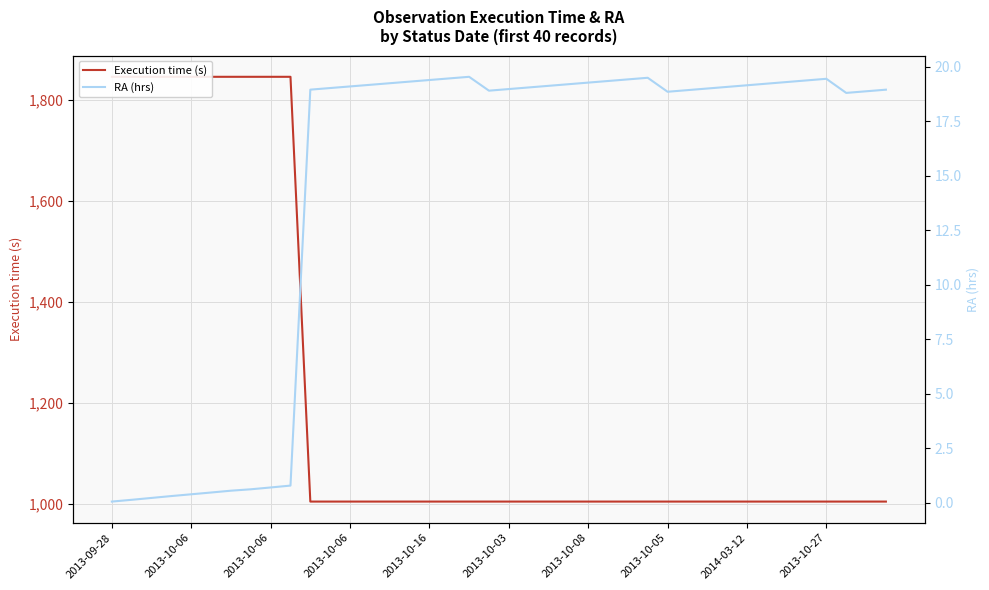

Reading left to right, extract all data points from this chart.

Execution time (s): 1845.0	1845.0	1845.0	1845.0	1845.0	1845.0	1845.0	1845.0	1845.0	1845.0	1005.0	1005.0	1005.0	1005.0	1005.0	1005.0	1005.0	1005.0	1005.0	1005.0	1005.0	1005.0	1005.0	1005.0	1005.0	1005.0	1005.0	1005.0	1005.0	1005.0	1005.0	1005.0	1005.0	1005.0	1005.0	1005.0	1005.0	1005.0	1005.0	1005.0
RA (hrs): 0.0	0.1	0.2	0.3	0.4	0.5	0.5	0.6	0.7	0.8	18.9	19.0	19.1	19.2	19.2	19.3	19.4	19.5	19.5	18.9	19.0	19.0	19.1	19.2	19.3	19.3	19.4	19.5	18.9	18.9	19.0	19.1	19.1	19.2	19.3	19.4	19.4	18.8	18.9	18.9